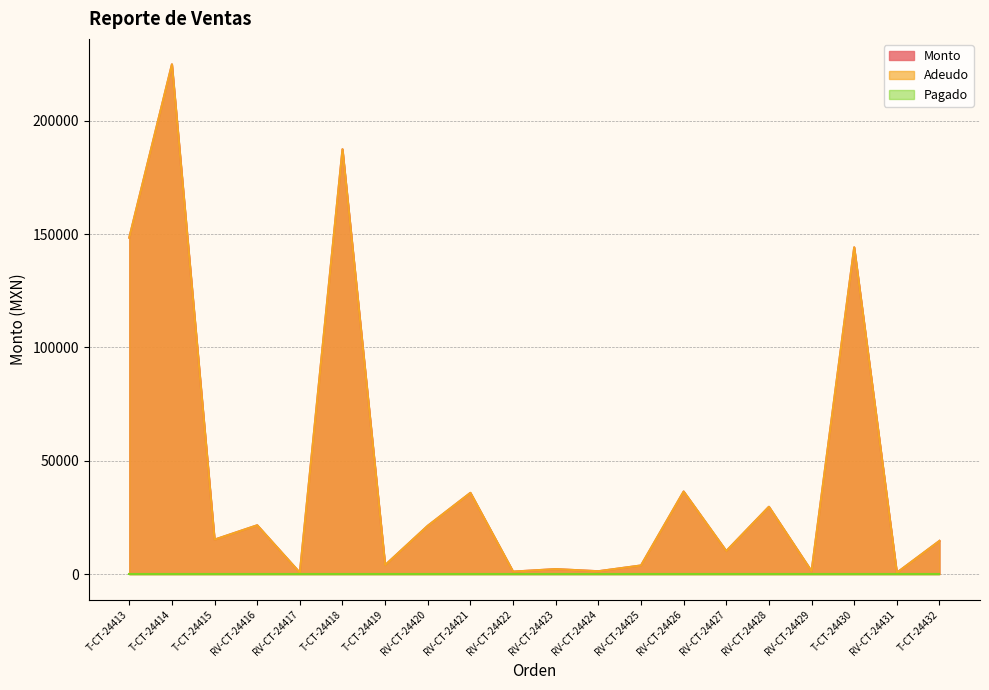

What is the greatest value displayed?

224960.0